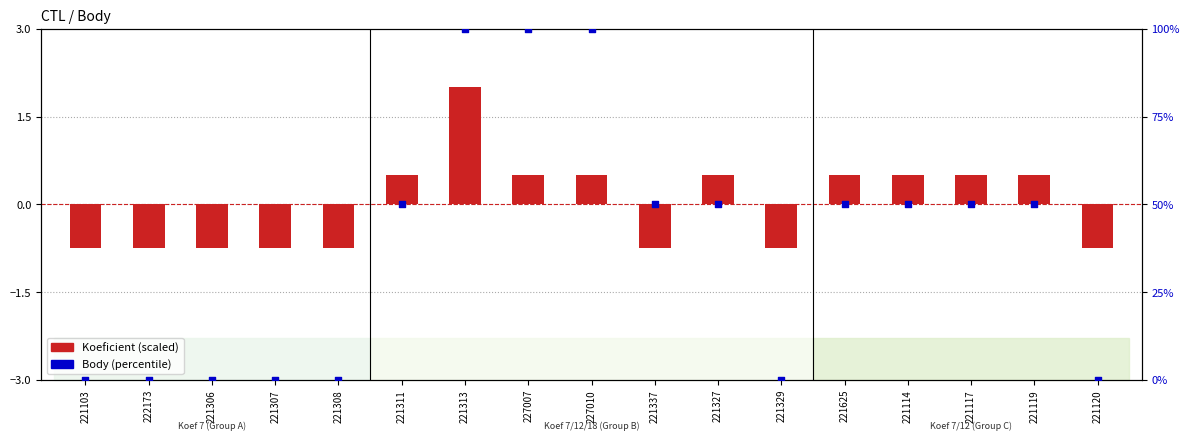

At how many categories does at least one series exceed 7?

10